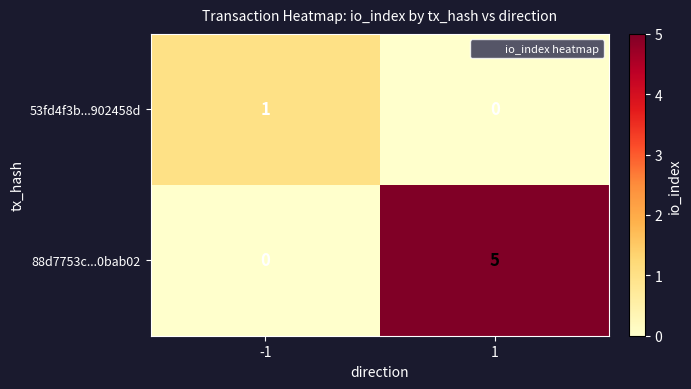

What is the maximum value for 88d7753c...0bab02?

5